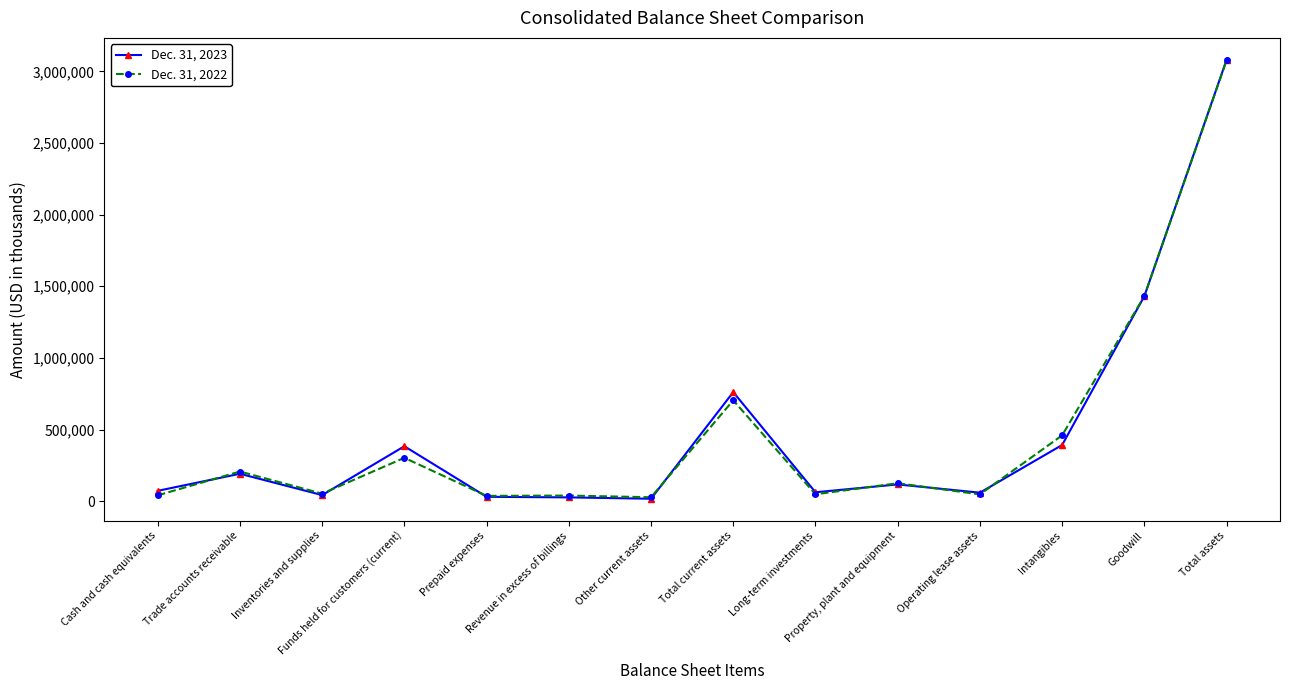

Which label corresponds to the largest value in the chart?

Total assets